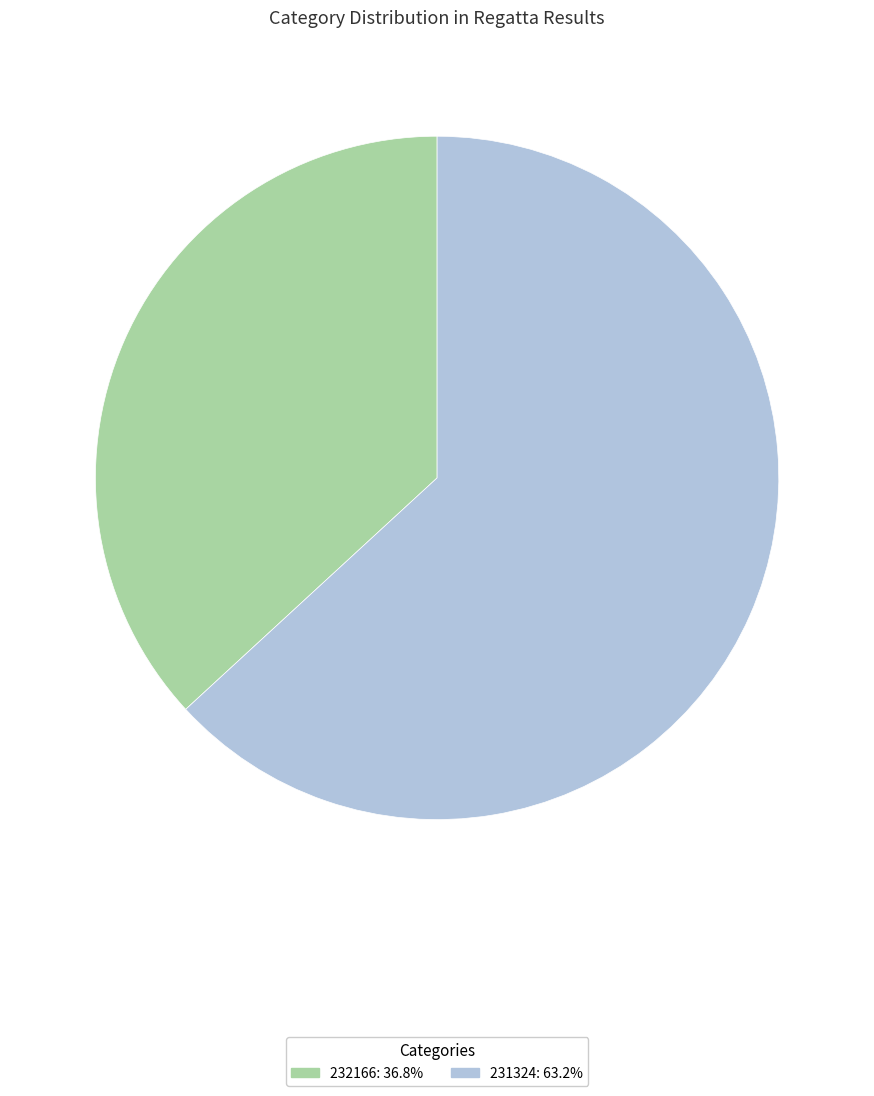

Count the number of slices in the pie.

2